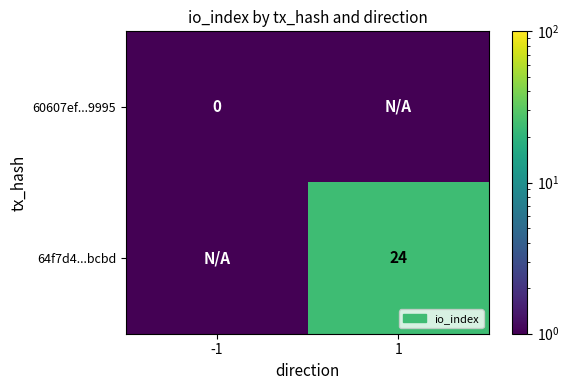

Is it true that 64f7d4...bcbd equals 34.1 at 1?

False